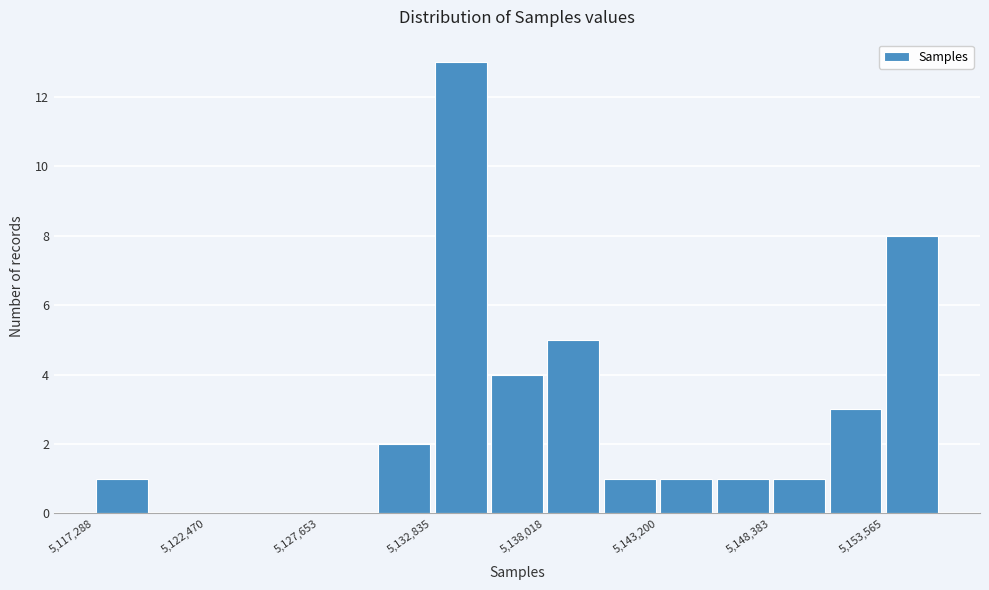

Read against the x-axis, roughly where is the centre of the tallest bar?

5134000